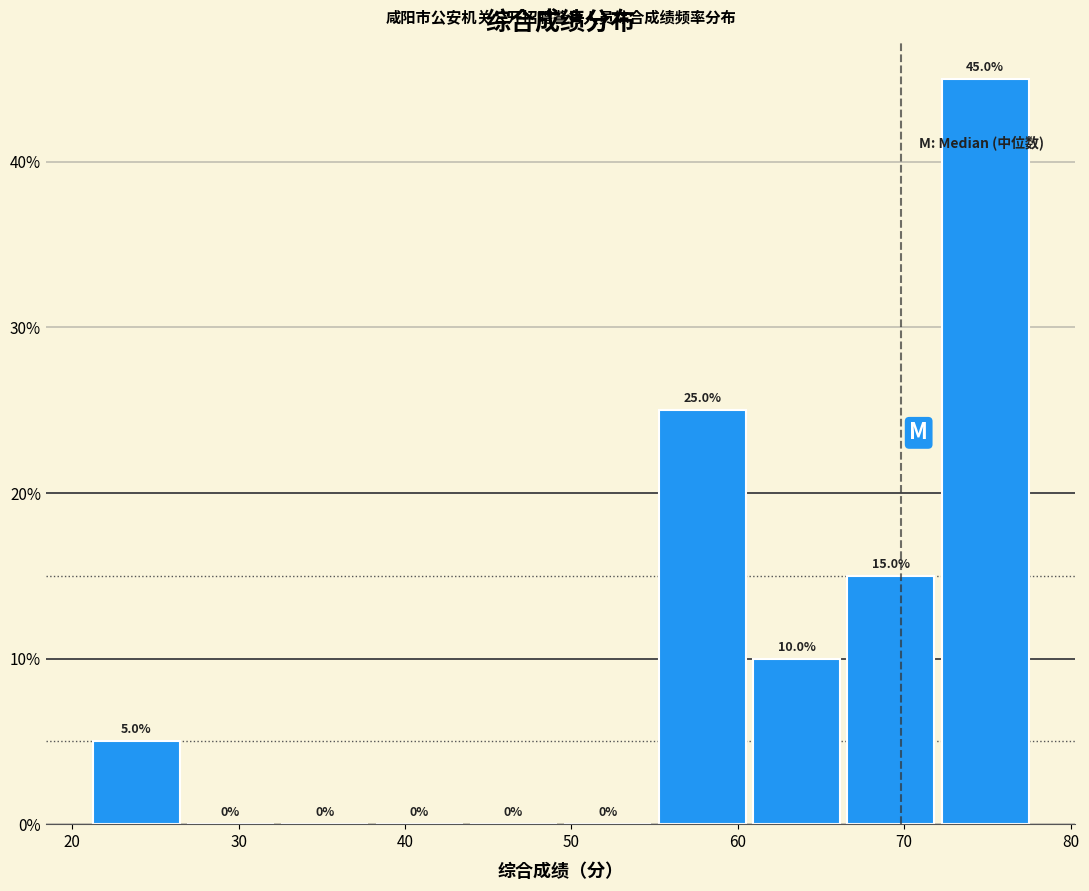

Which range on the x-axis has the tallest bar?

72 to 78